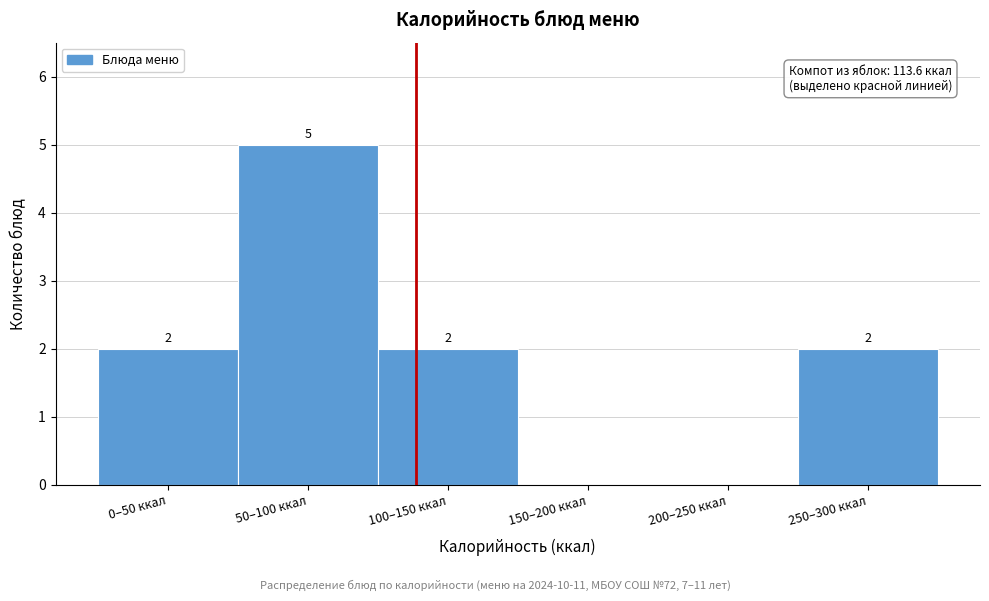

Reading left to right, extract all data points from this chart.

0–50 ккал=2	50–100 ккал=5	100–150 ккал=2	150–200 ккал=0	200–250 ккал=0	250–300 ккал=2